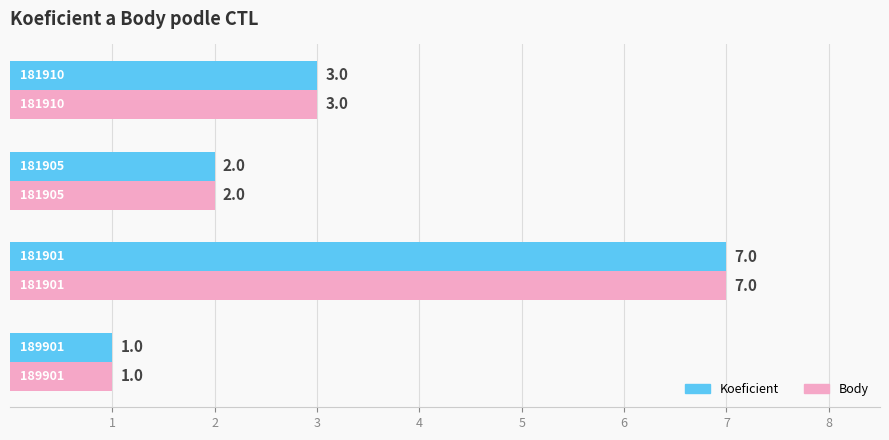

What is the difference between the maximum and minimum values in the Koeficient series?

6